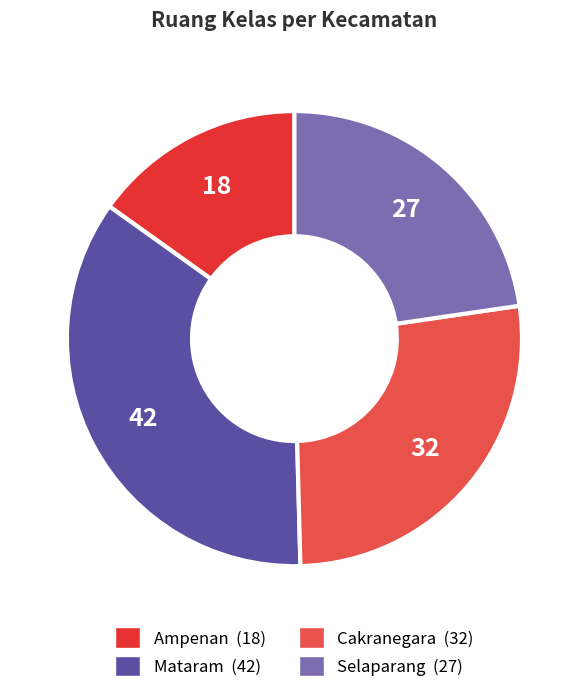

Do Cakranegara and Ampenan together represent more than half of the pie?

No